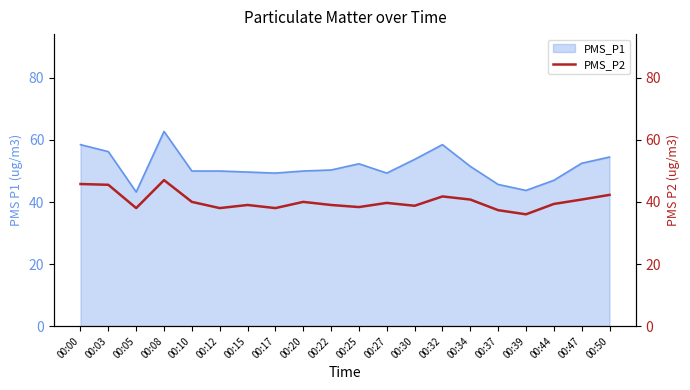

Reading left to right, what are all the values shown in this chart?

00:00=45.8	00:03=45.5	00:05=38.0	00:08=47.0	00:10=40.0	00:12=38.0	00:15=39.0	00:17=38.0	00:20=40.0	00:22=39.0	00:25=38.3	00:27=39.7	00:30=38.8	00:32=41.8	00:34=40.8	00:37=37.3	00:39=36.0	00:44=39.3	00:47=40.8	00:50=42.2